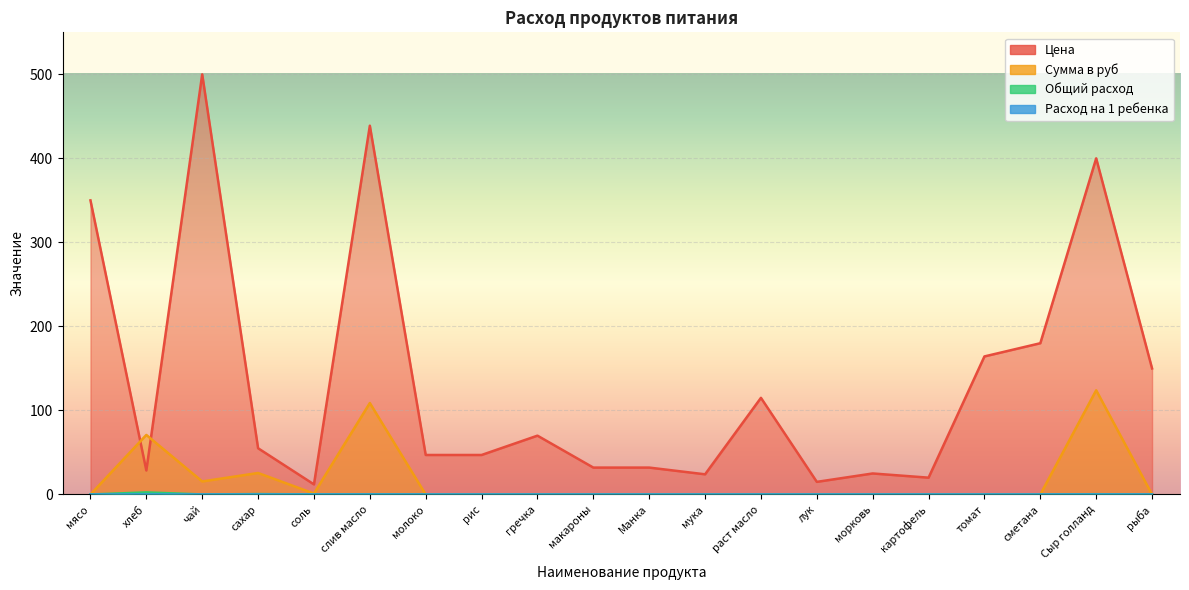

Which series ends up on top after the final intersection of Цена and Сумма в руб?

Цена